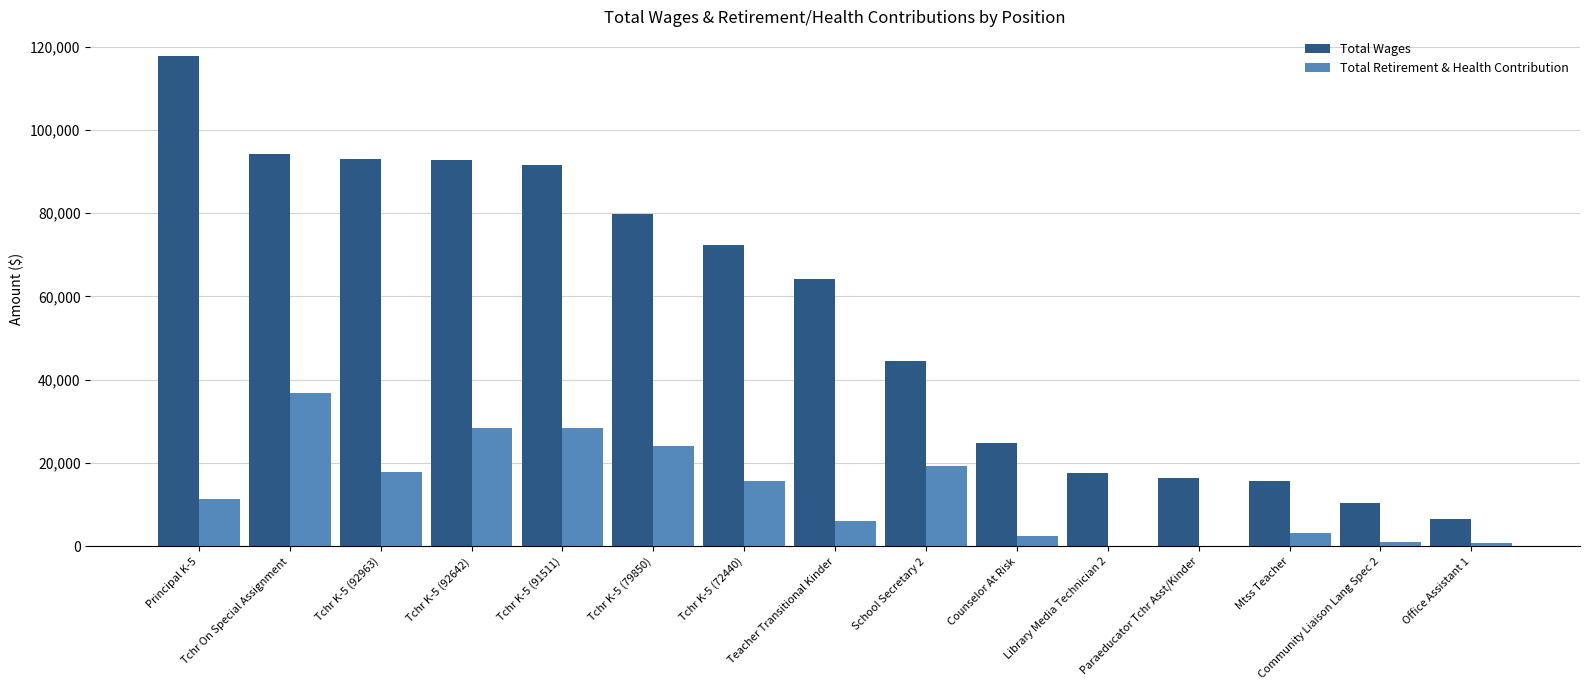

Is the value of Total Retirement & Health Contribution at Principal K-5 greater than the value of Total Wages at Tchr K-5 (92963)?

No